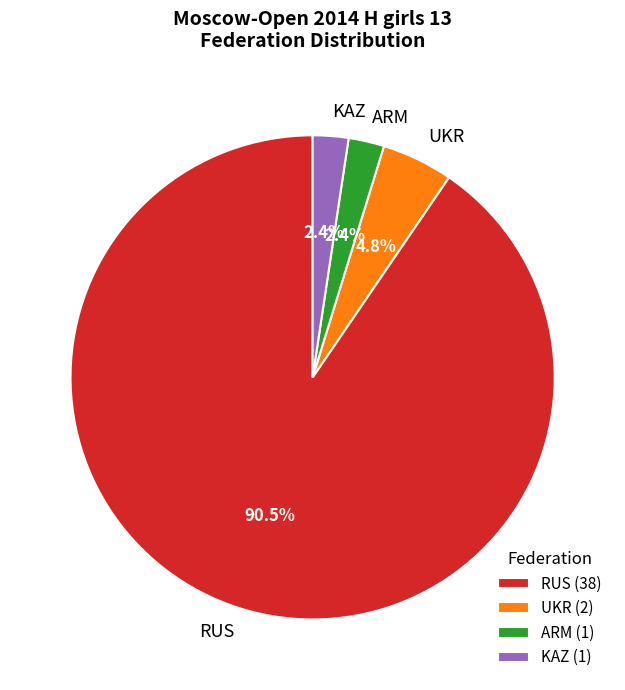

What is the total percentage of ARM and KAZ?

4.8%